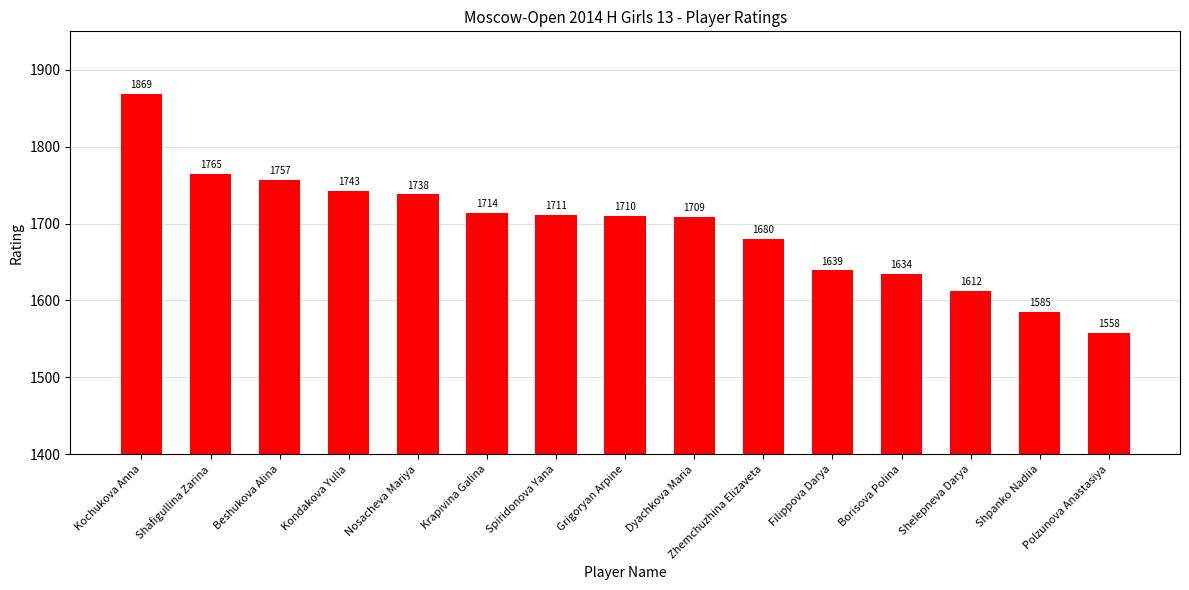

Are the bars grouped side by side (vs. stacked)?

No